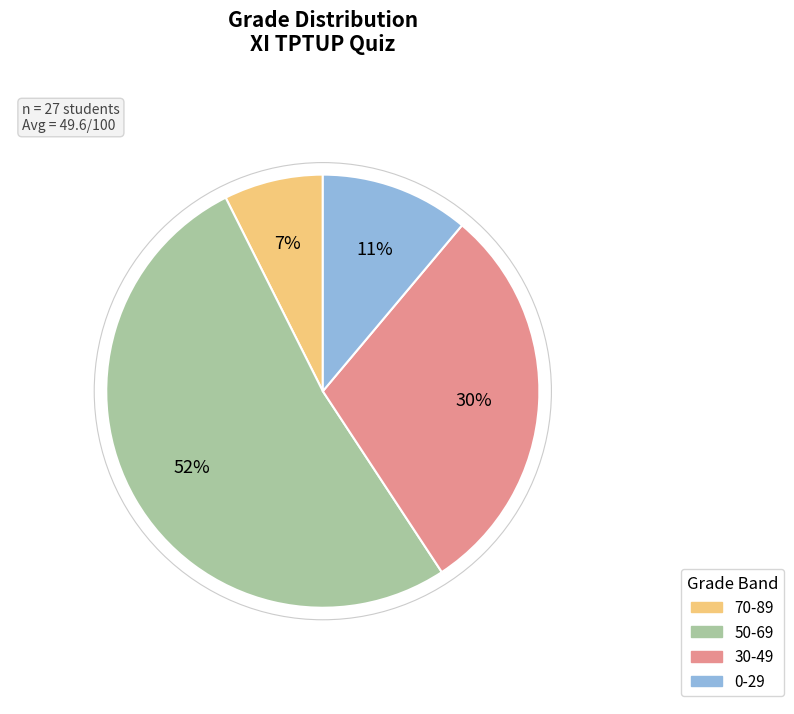

To the nearest percent, what is the difference between the largest and smallest slice percentages?

52%